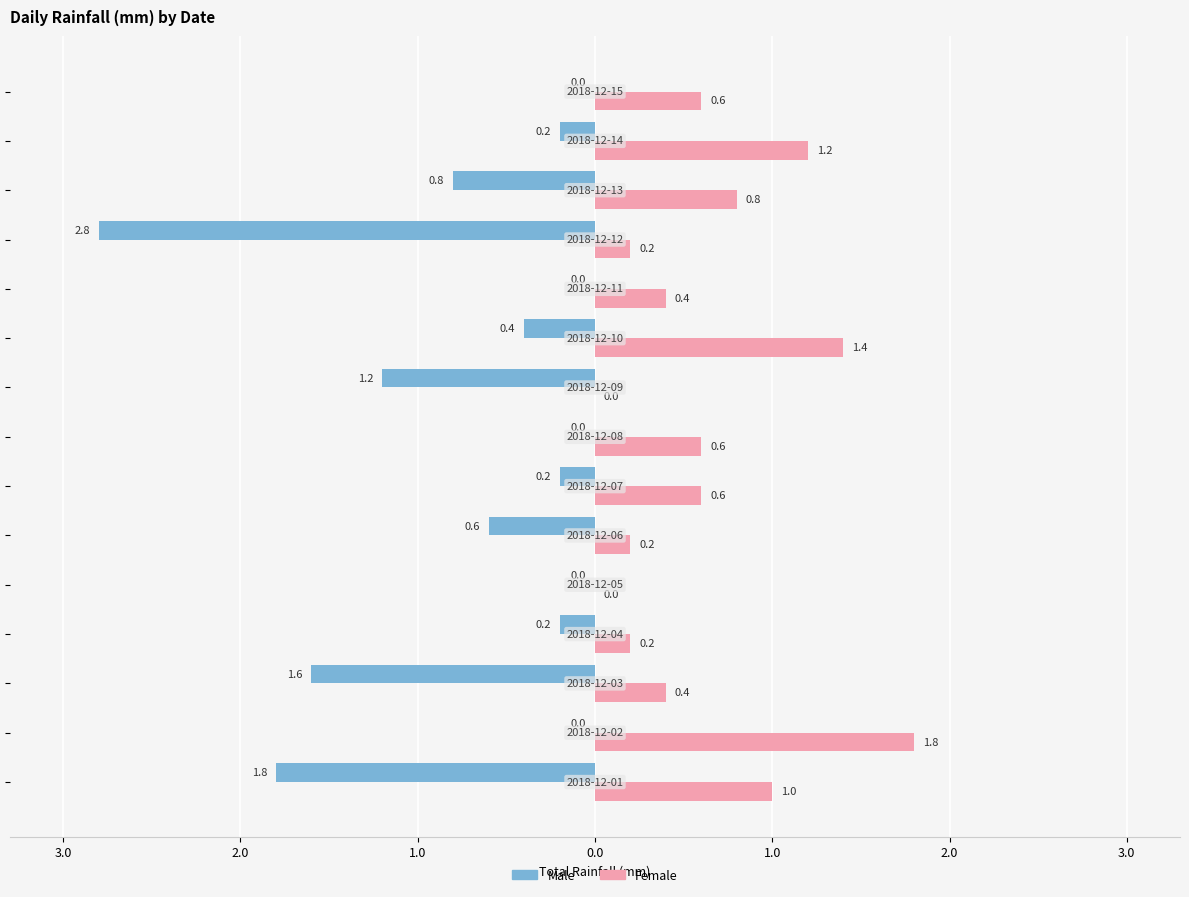

What are all the series names shown in the legend?

Male, Female